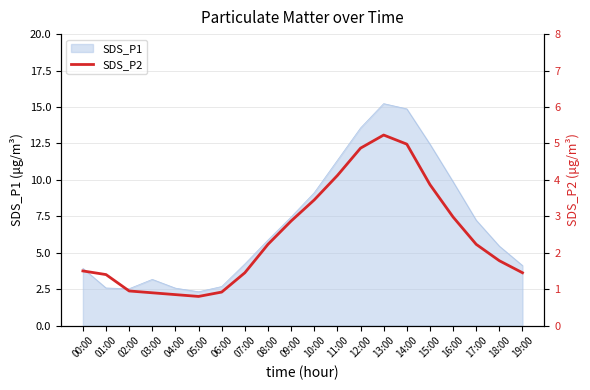

Which label corresponds to the smallest value in the chart?

05:00